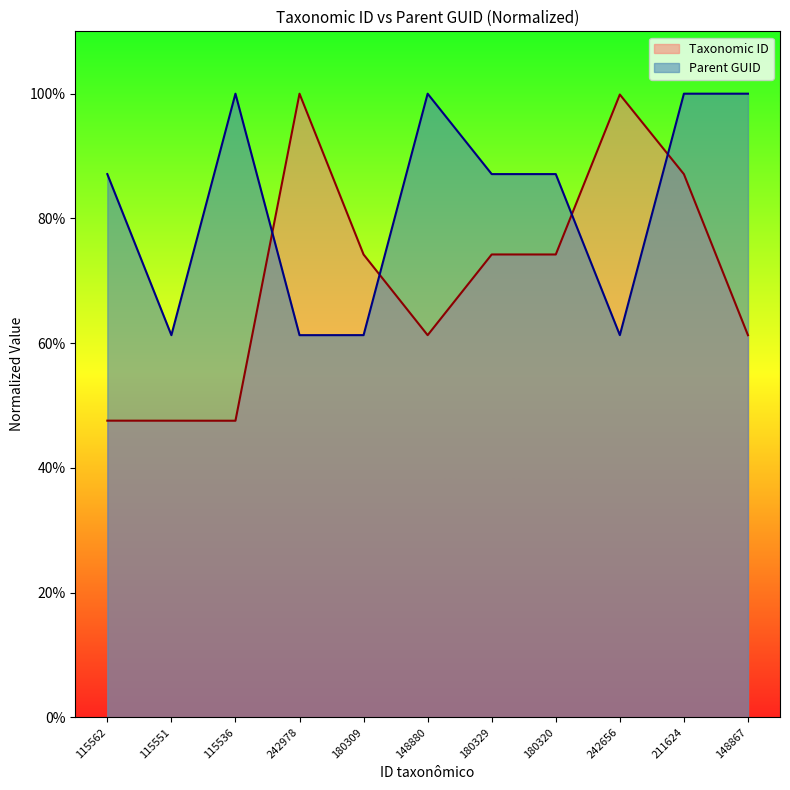

What is the sum of the Taxonomic ID values at 115551 and 115562?

1.0